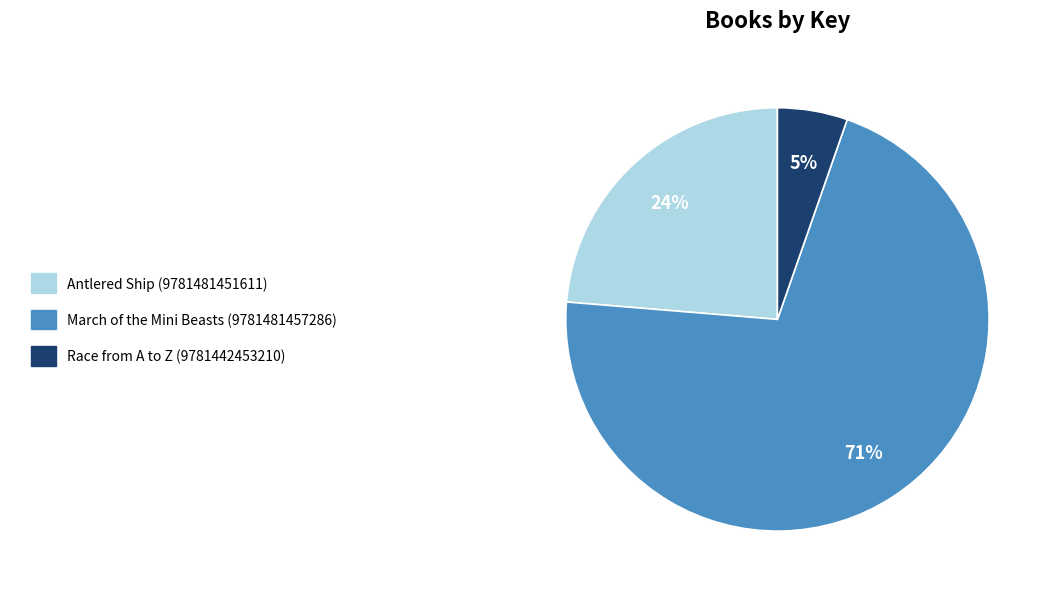

Is there any slice that represents more than half of the pie?

Yes